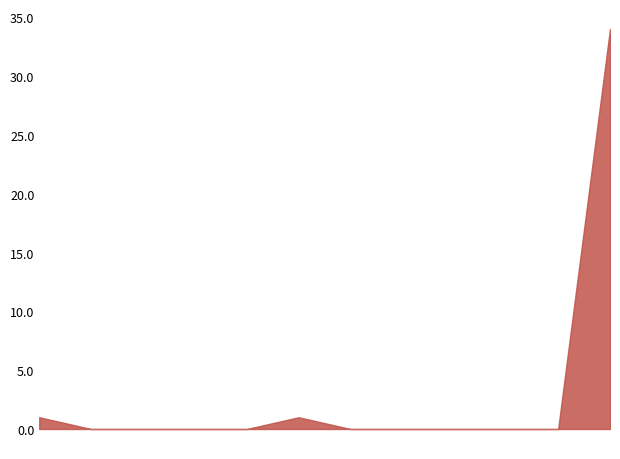

What is the greatest value displayed?

34